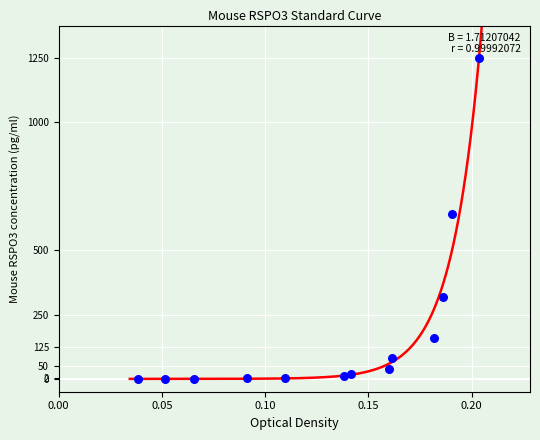

What Y value in the scatter plot is closest to 625?

640.0